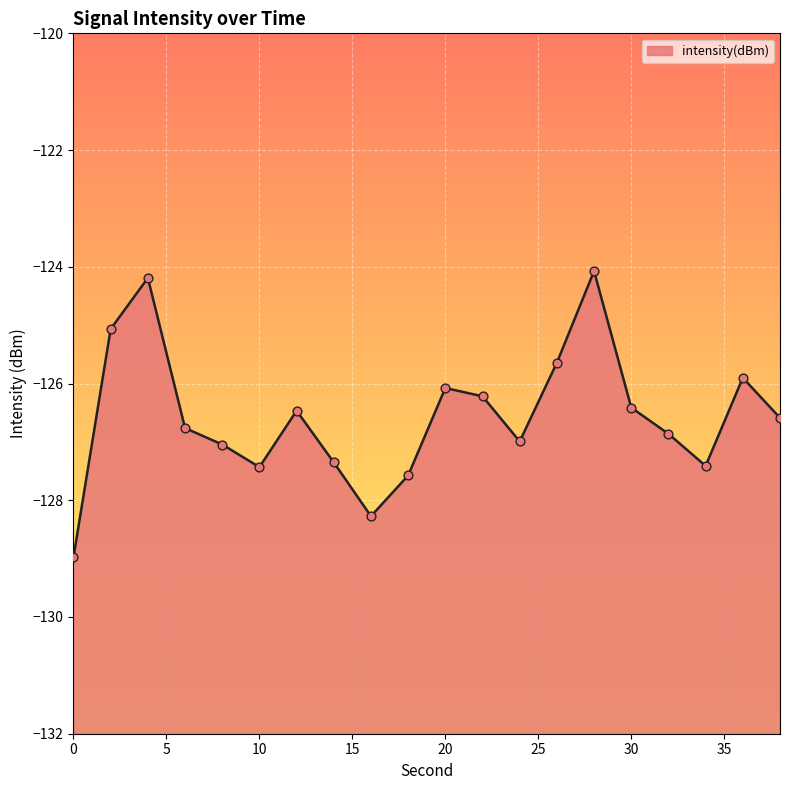

What is the change in value from 22 to 24?

-0.8